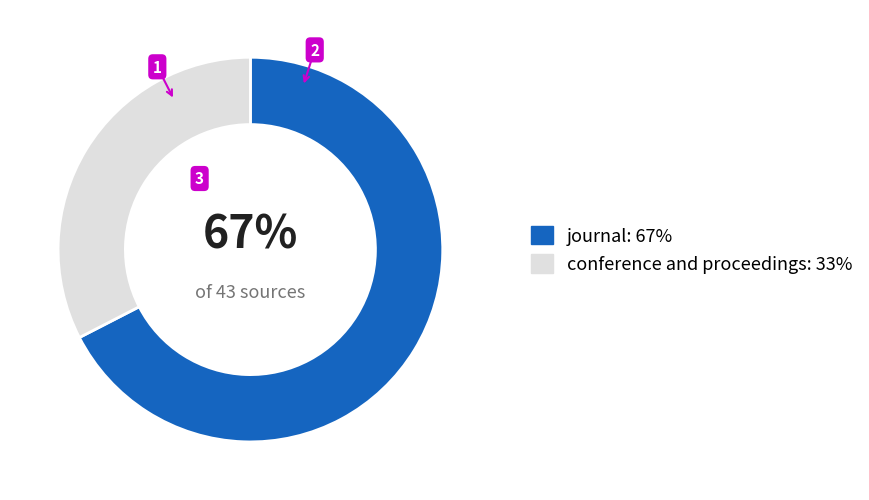

What is the ratio of the value at conference and proceedings to the value at journal?

0.5